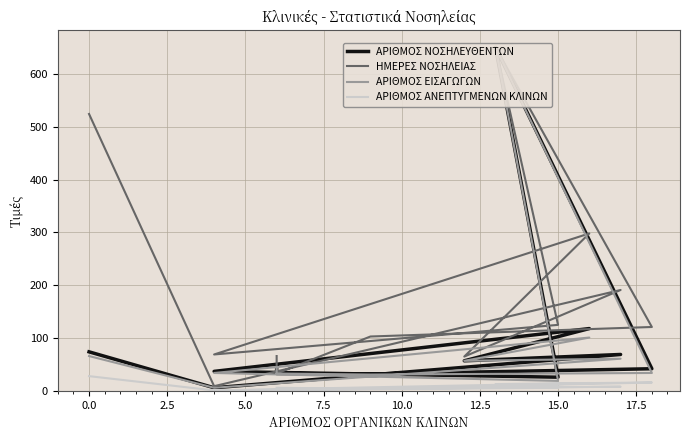

At how many categories does at least one series exceed 2?

12